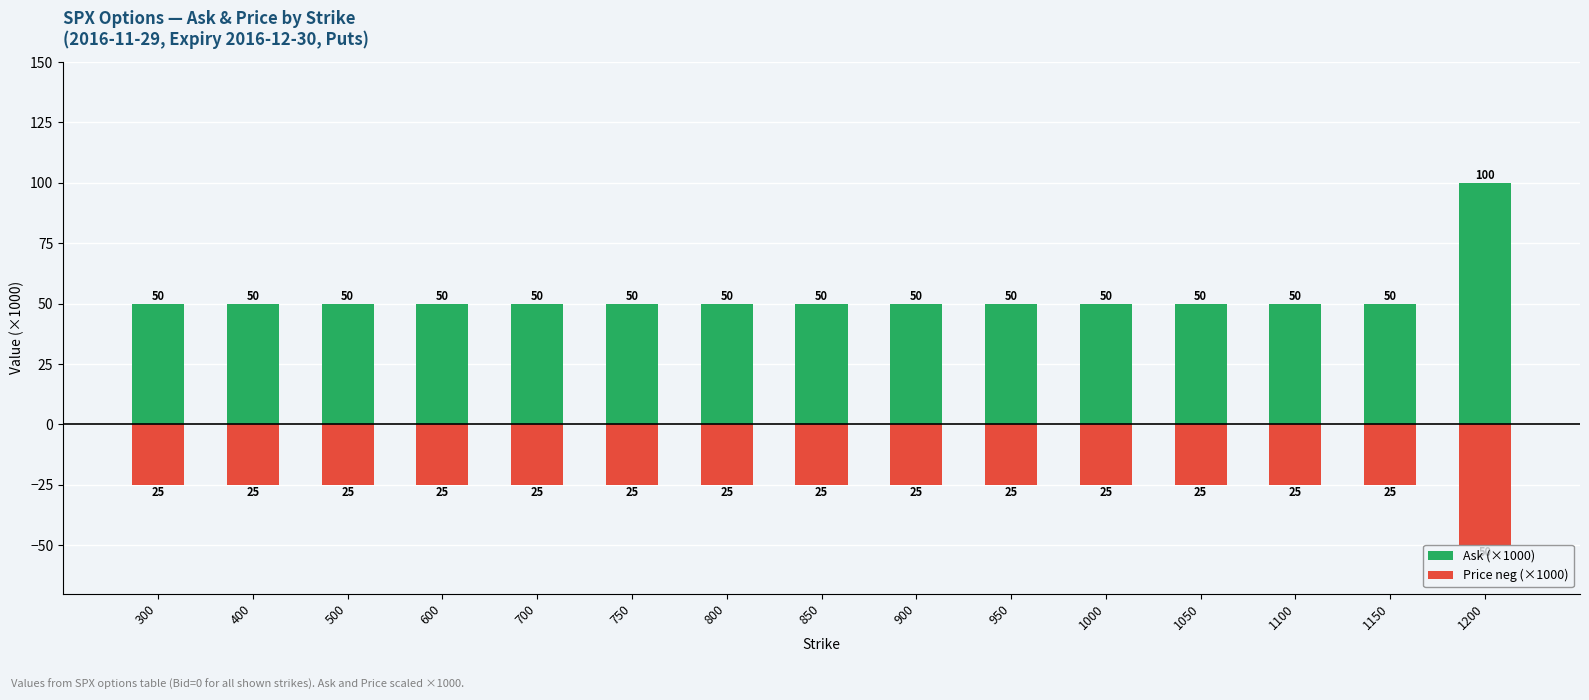

Which series has the largest range (max minus min)?

Ask (×1000)